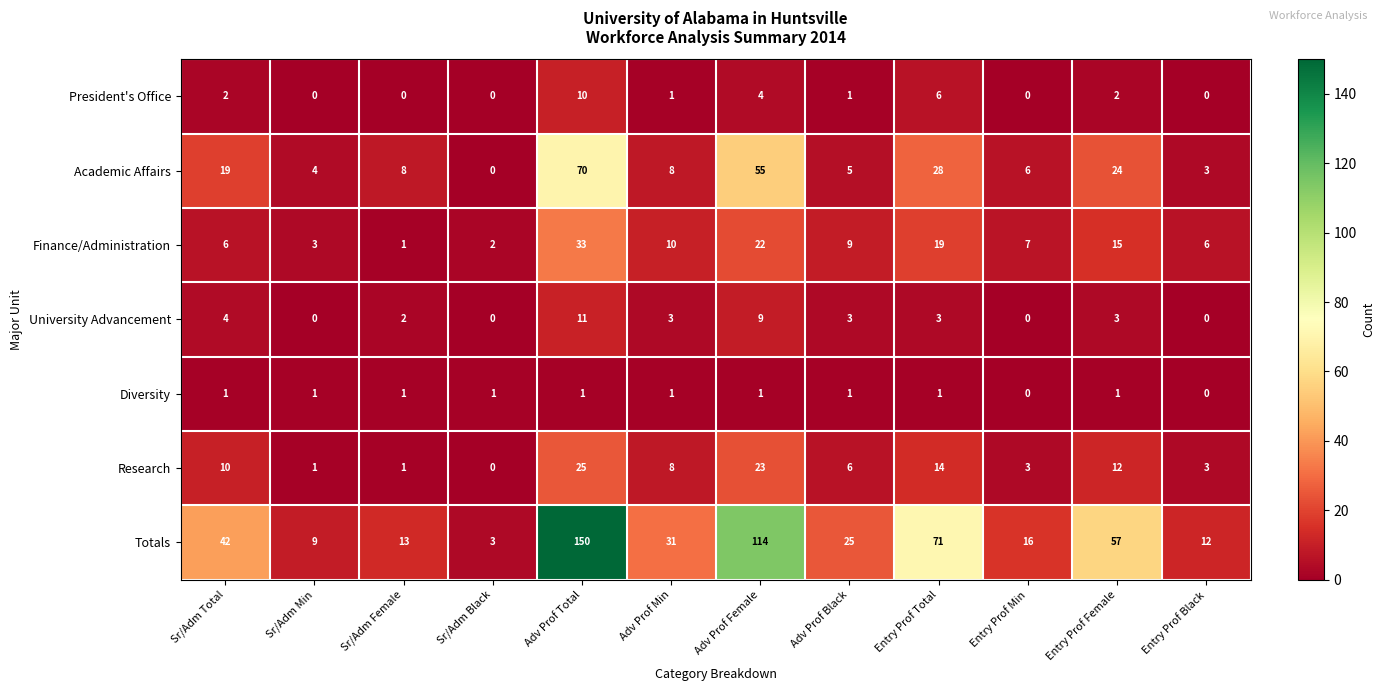

The value of Finance/Administration at Entry Prof Black is 6. True or false?

True